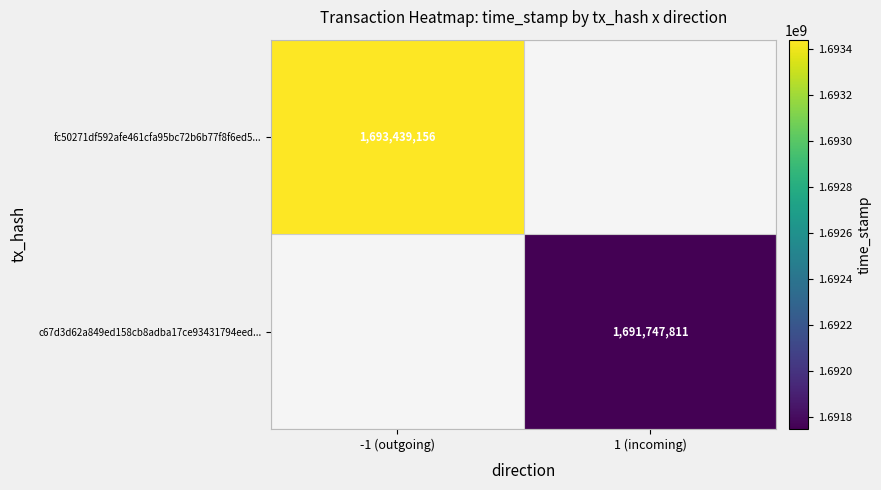

The fc50271df592afe461cfa95bc72b6b77f8f6ed5... series shows 2873545457 at -1 (outgoing). True or false?

False